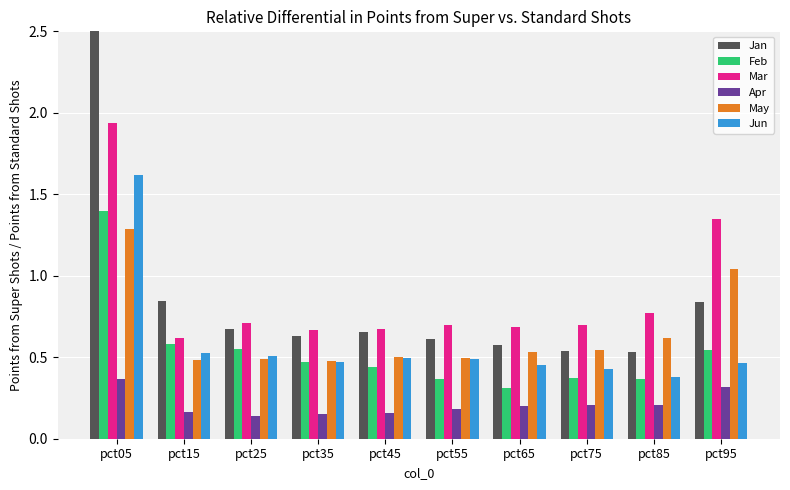

What is the value of the Jun bar at the 3rd from the left?

0.5